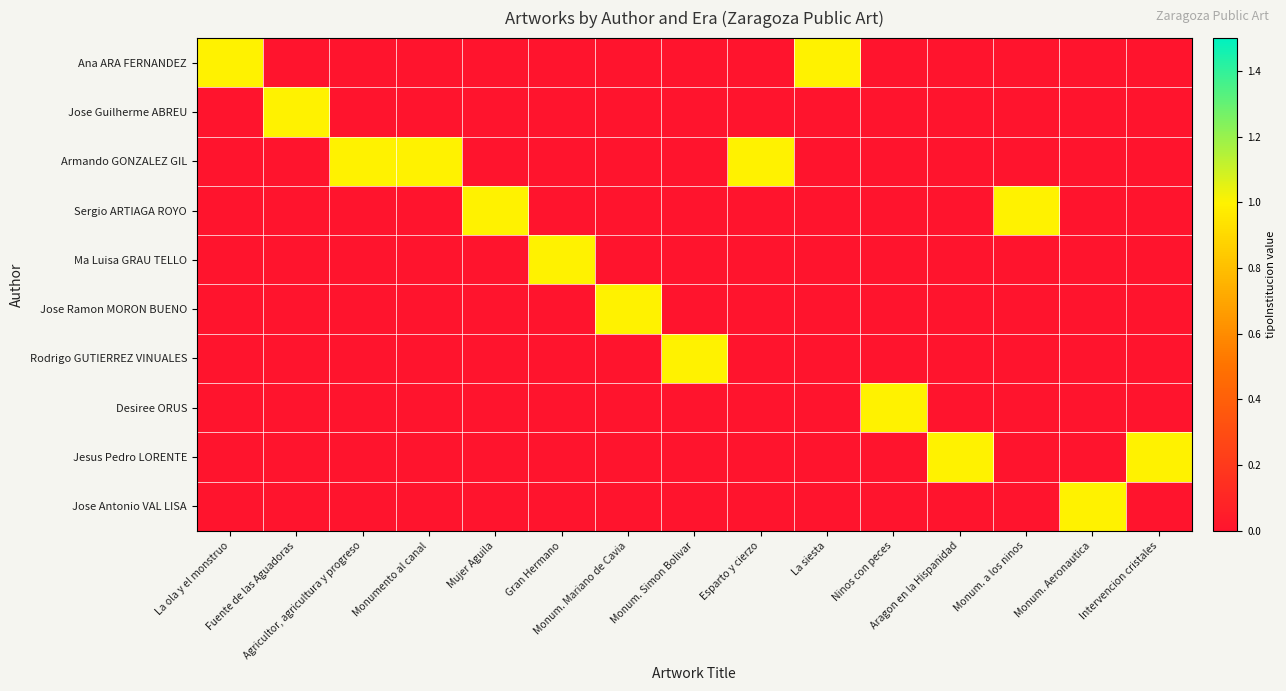

How many categories are shown in the chart?

15